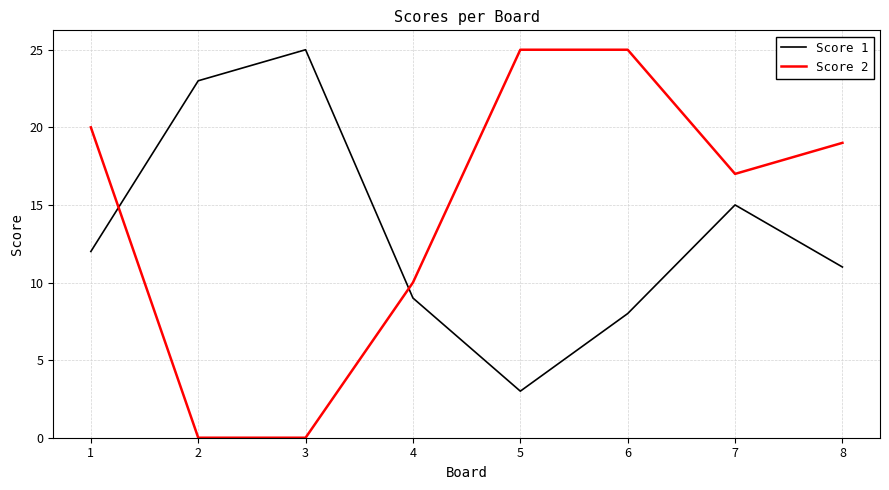

What is the average value of the Score 1 series?

13